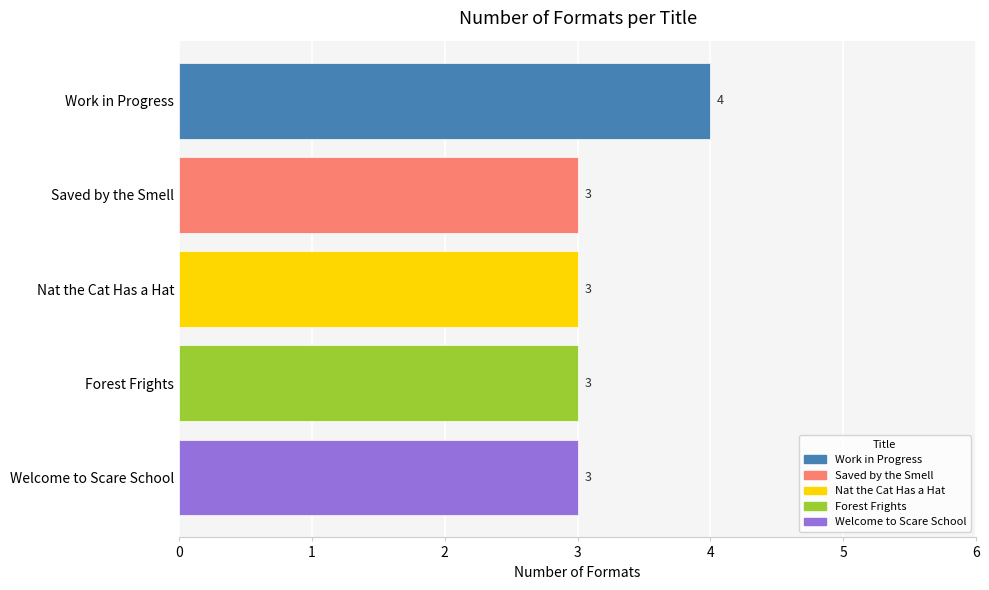

Count the values in the range 3 to 4.

5